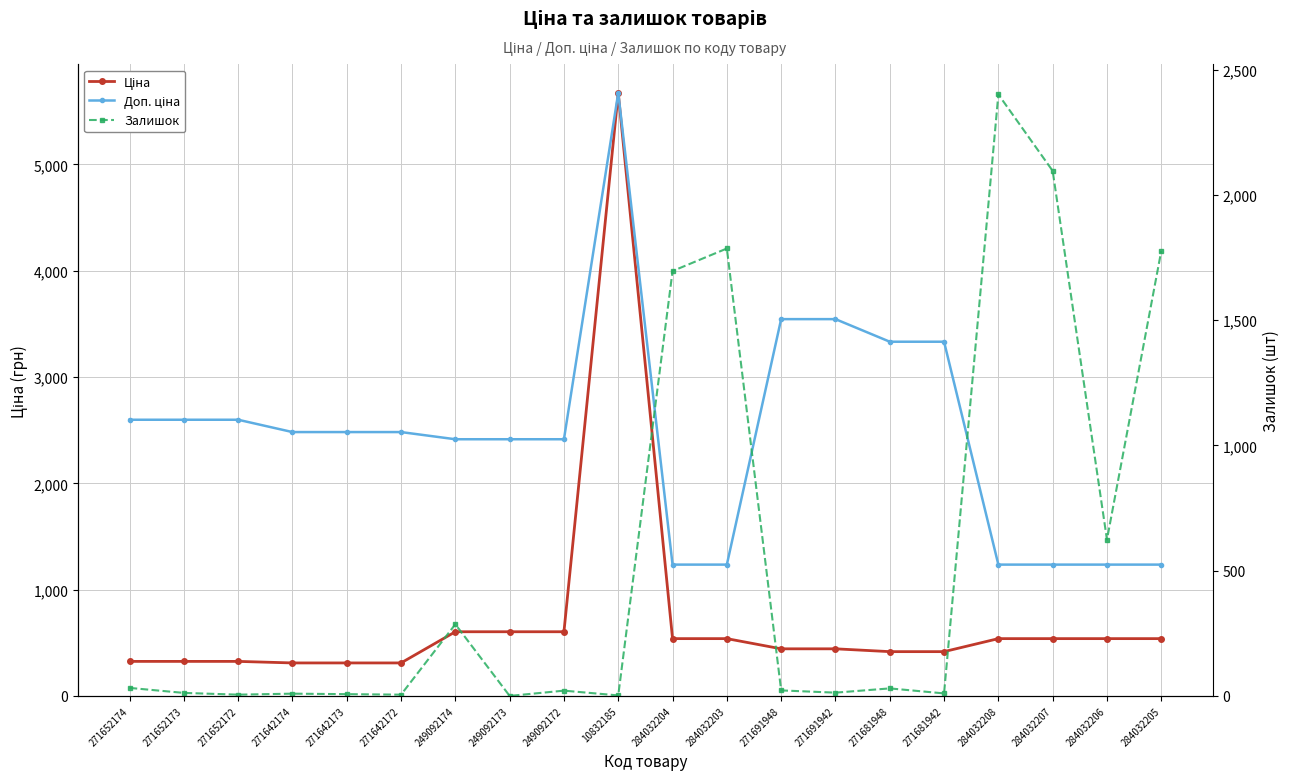

What position from the left is 284032203?

12